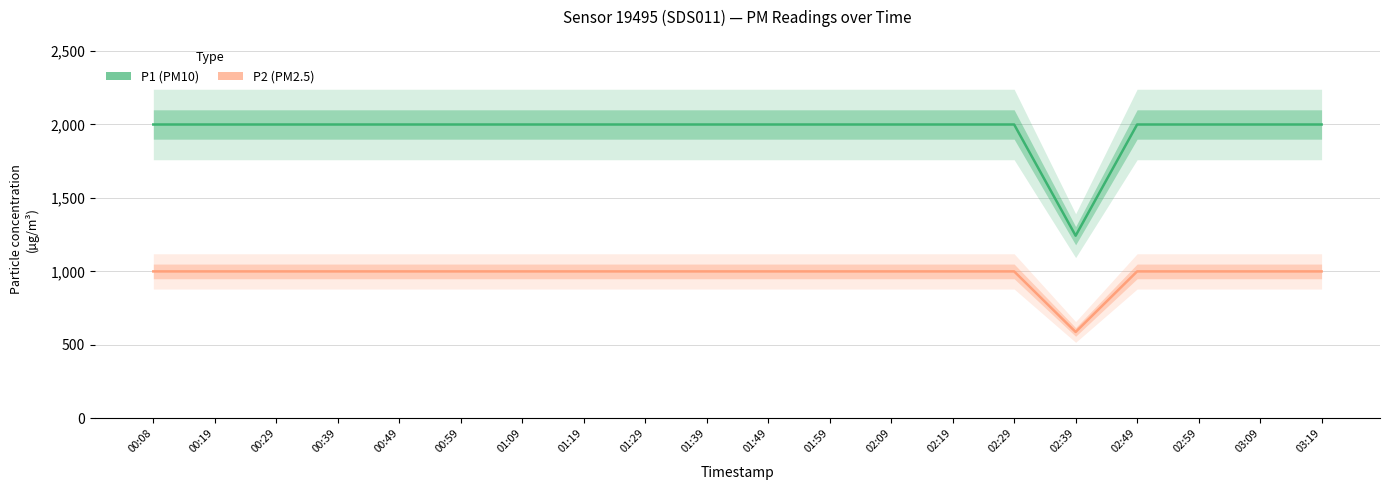

What position from the left is 02:29?

15